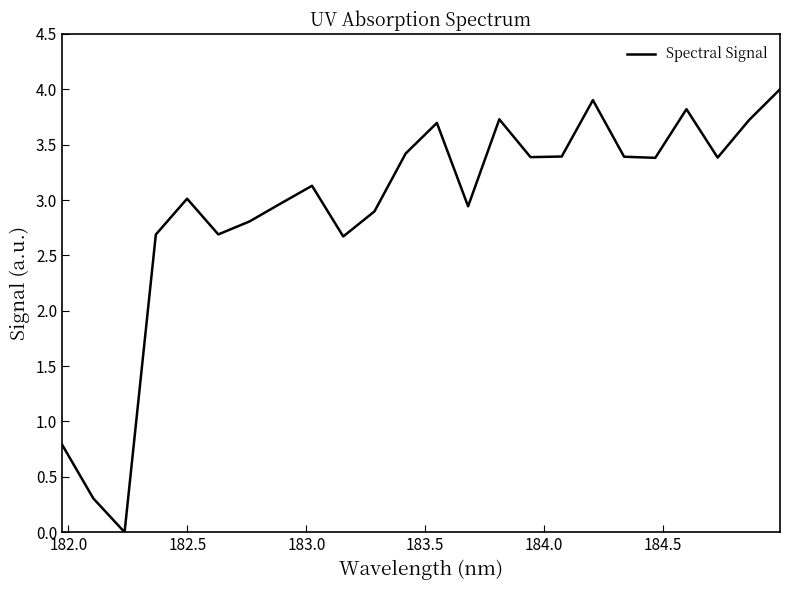

What is the greatest value displayed?

4.0